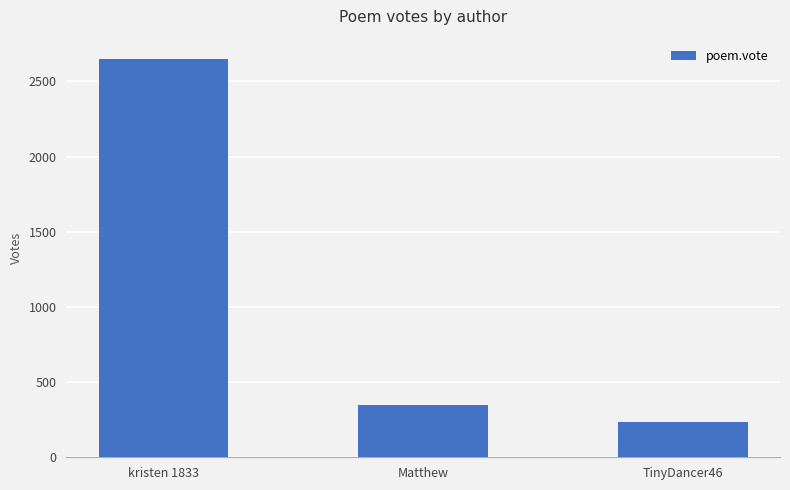

Rank the categories by value from lowest to highest.

TinyDancer46, Matthew, kristen 1833